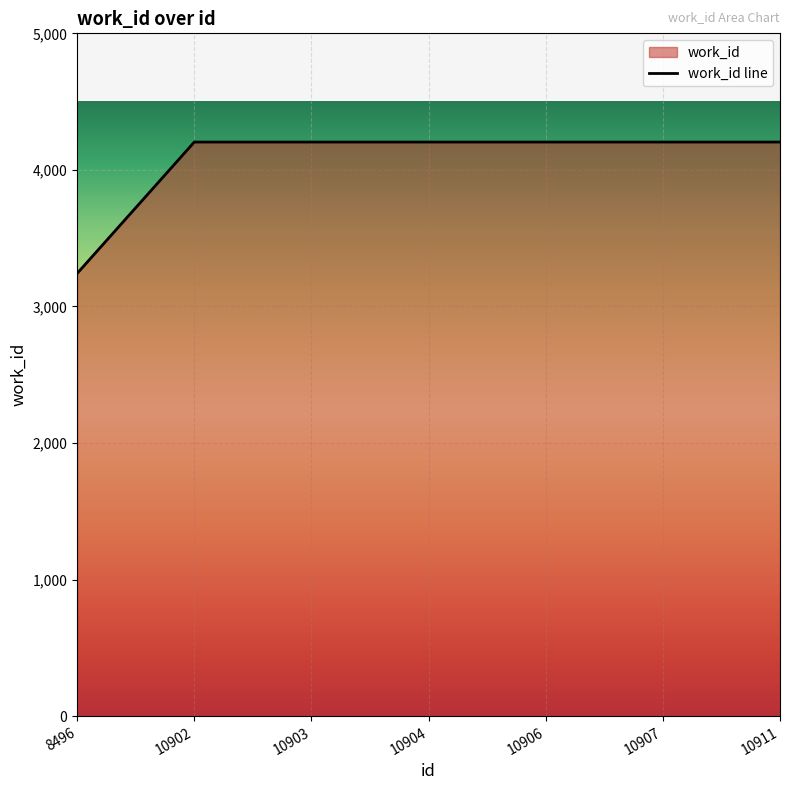

What is the value of the 6th point from the left?

4204